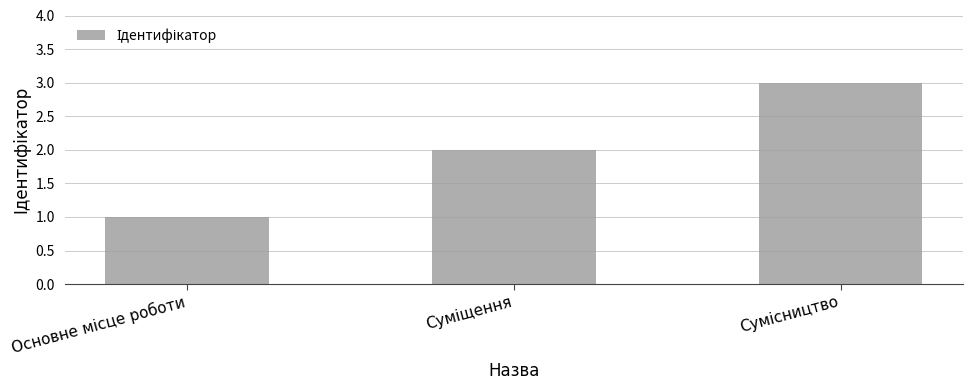

What is the maximum value shown in the chart?

3